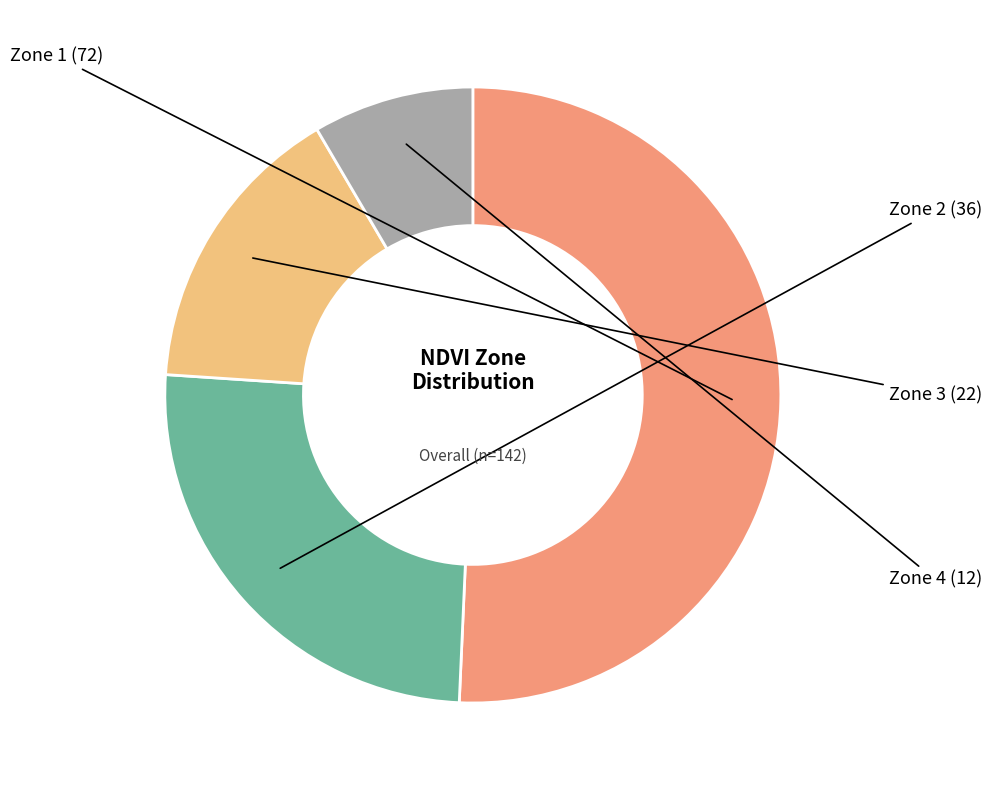

Which slice is the smallest?

Zone 4